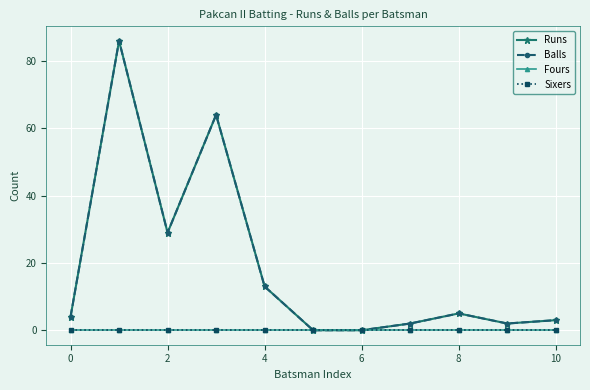

What is the difference between the second highest and second lowest values in the Balls series?

64